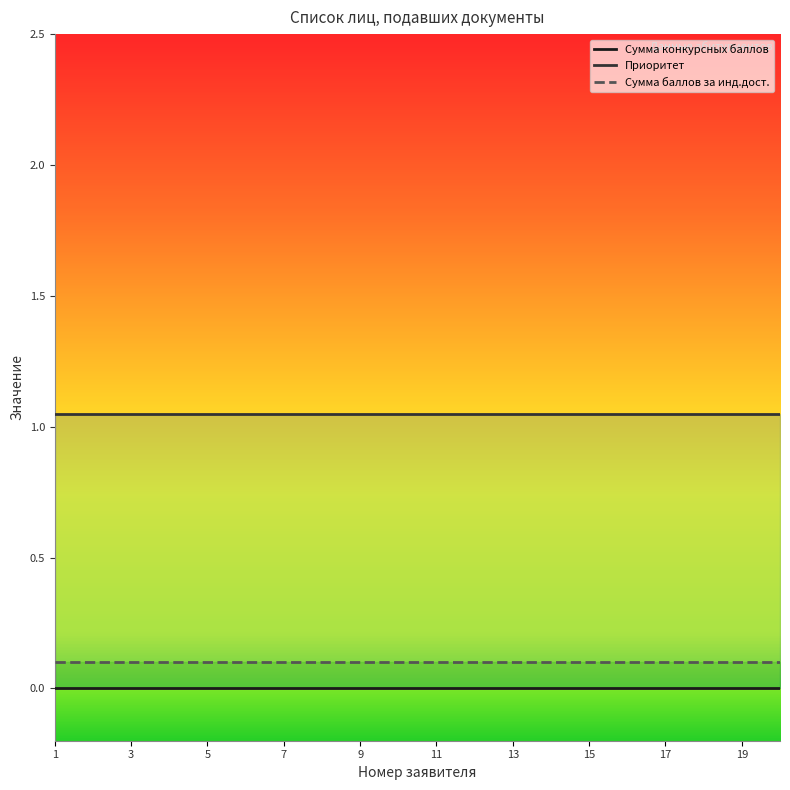

What is the difference between the highest and lowest values at 12?

1